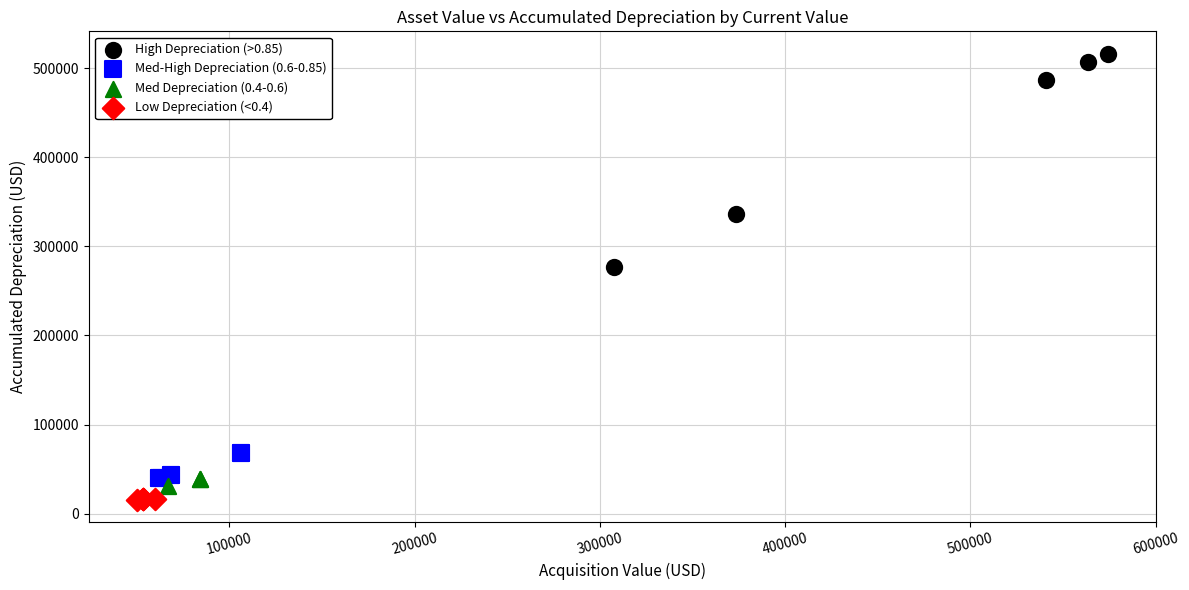

Which series reaches the minimum Y coordinate?

Low Depreciation (<0.4)